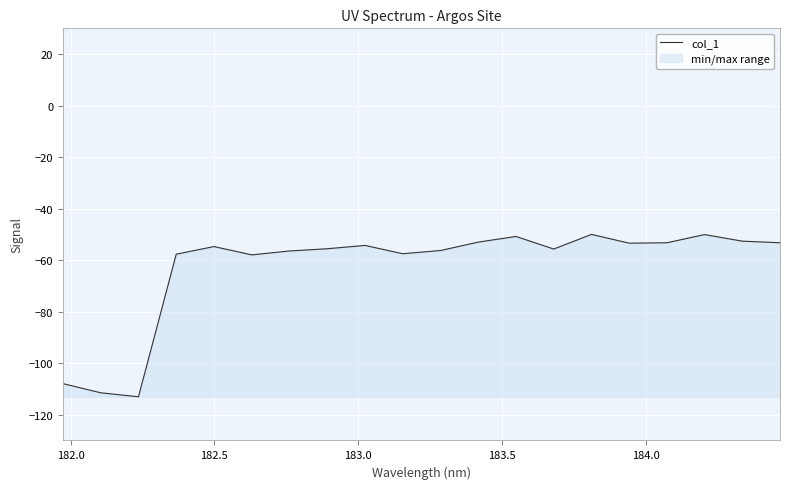

What is the smallest value displayed?

-113.0